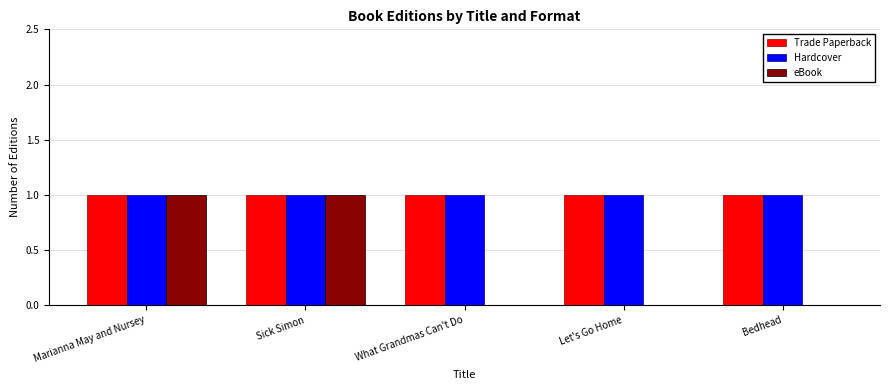

The value of eBook at Sick Simon is 1. True or false?

True